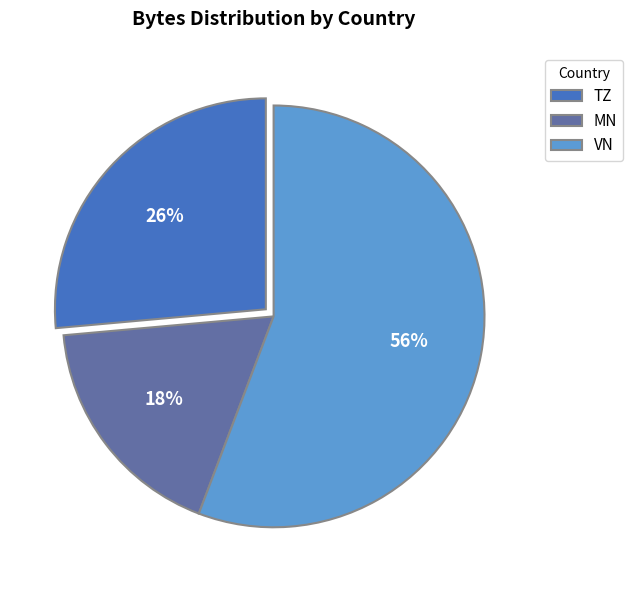

To the nearest percent, what is the difference between the largest and smallest slice percentages?

38%